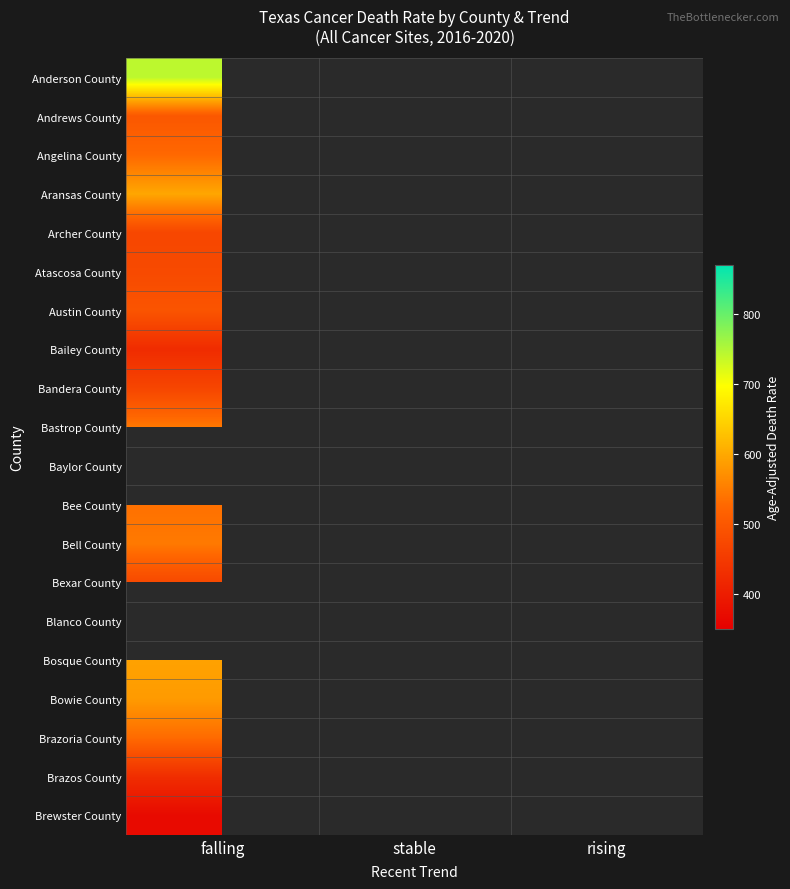

Reading left to right, what are all the values shown in this chart?

Anderson County: falling=741.6	stable=0.0	rising=0.0
Andrews County: falling=498.7	stable=0.0	rising=0.0
Angelina County: falling=526.6	stable=0.0	rising=0.0
Aransas County: falling=596.9	stable=0.0	rising=0.0
Archer County: falling=471.0	stable=0.0	rising=0.0
Atascosa County: falling=476.4	stable=0.0	rising=0.0
Austin County: falling=494.2	stable=0.0	rising=0.0
Bailey County: falling=425.2	stable=0.0	rising=0.0
Bandera County: falling=468.8	stable=0.0	rising=0.0
Bastrop County: falling=543.9	stable=0.0	rising=0.0
Baylor County: falling=0.0	stable=863.7	rising=0.0
Bee County: falling=535.4	stable=0.0	rising=0.0
Bell County: falling=546.0	stable=0.0	rising=0.0
Bexar County: falling=474.7	stable=0.0	rising=0.0
Blanco County: falling=0.0	stable=563.2	rising=0.0
Bosque County: falling=591.8	stable=0.0	rising=0.0
Bowie County: falling=583.4	stable=0.0	rising=0.0
Brazoria County: falling=529.1	stable=0.0	rising=0.0
Brazos County: falling=428.1	stable=0.0	rising=0.0
Brewster County: falling=368.5	stable=0.0	rising=0.0